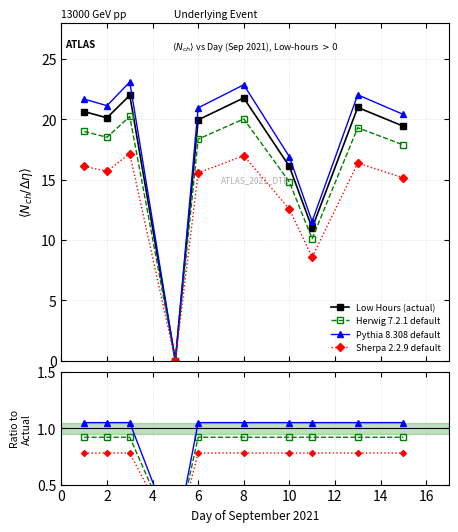

Rank the categories by value from highest to lowest.

3, 8, 13, 1, 2, 6, 15, 10, 11, 5